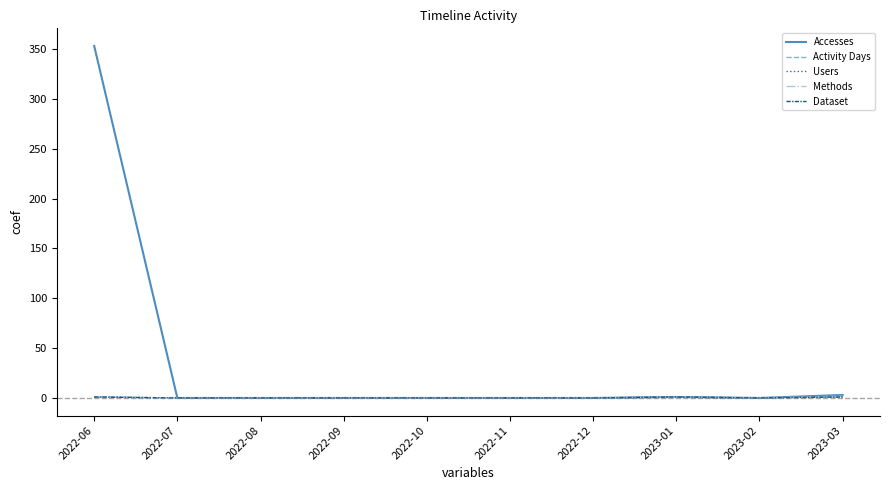

Which series has the largest total across all categories?

Accesses